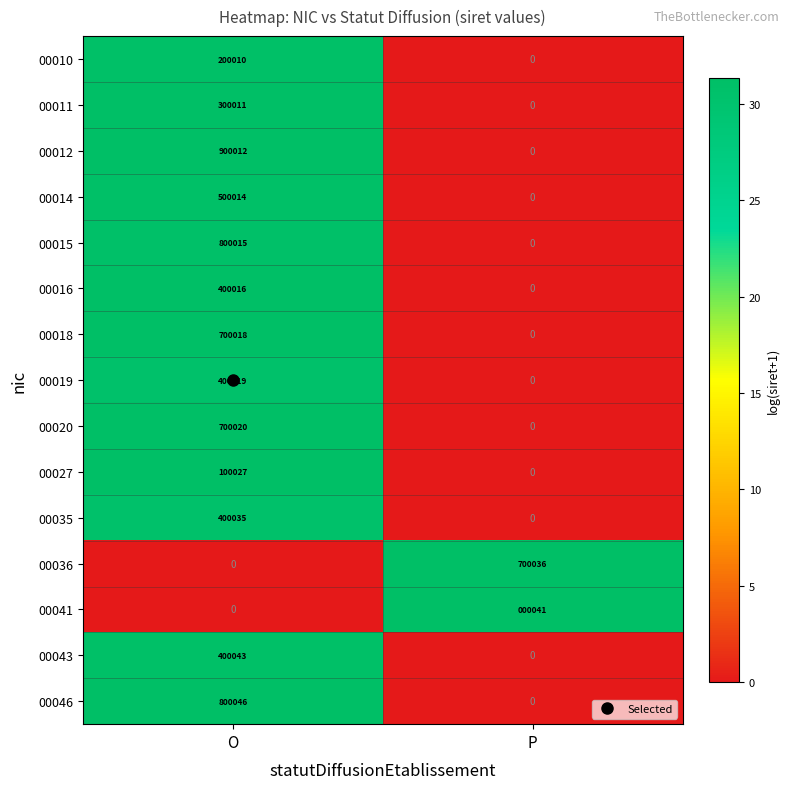

What is the difference between the maximum and minimum values in the 00035 series?

400035